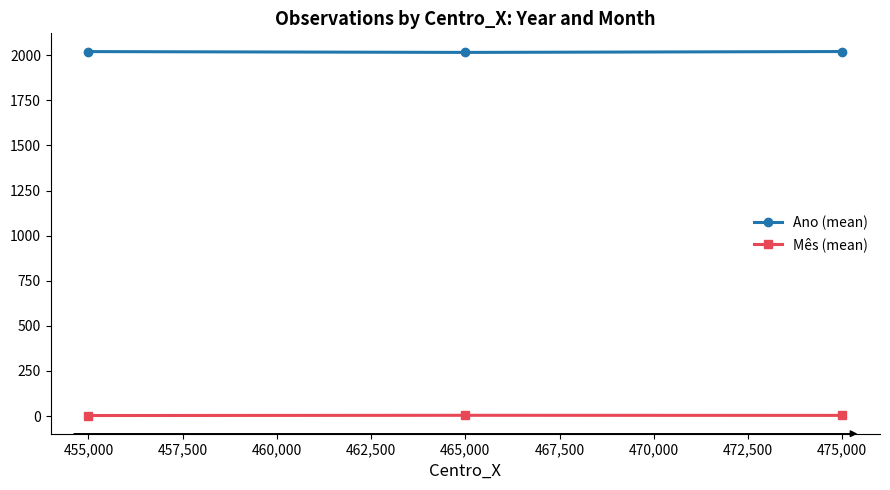

Rank the series by their average value, from lowest to highest.

Mês (mean), Ano (mean)